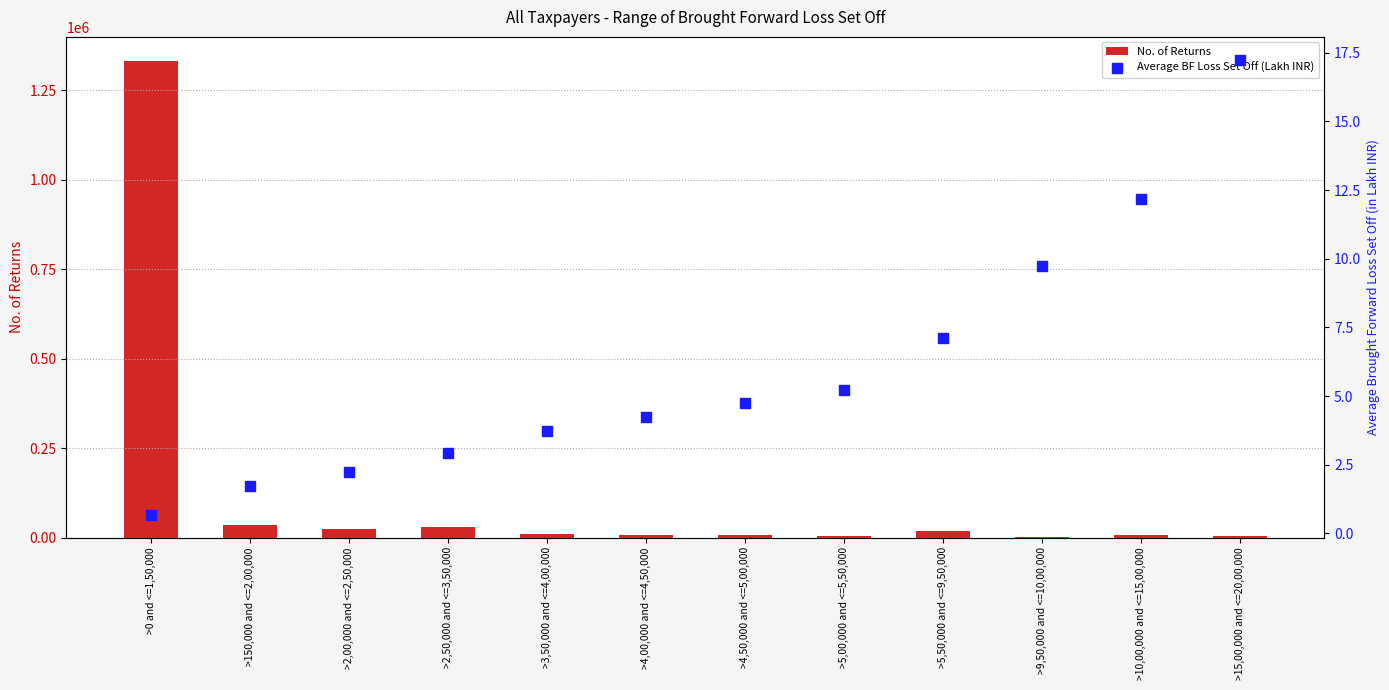

Is the value of No. of Returns at >15,00,000 and <=20,00,000 greater than the value of Average BF Loss Set Off (Lakh INR) at >0 and <=1,50,000?

Yes